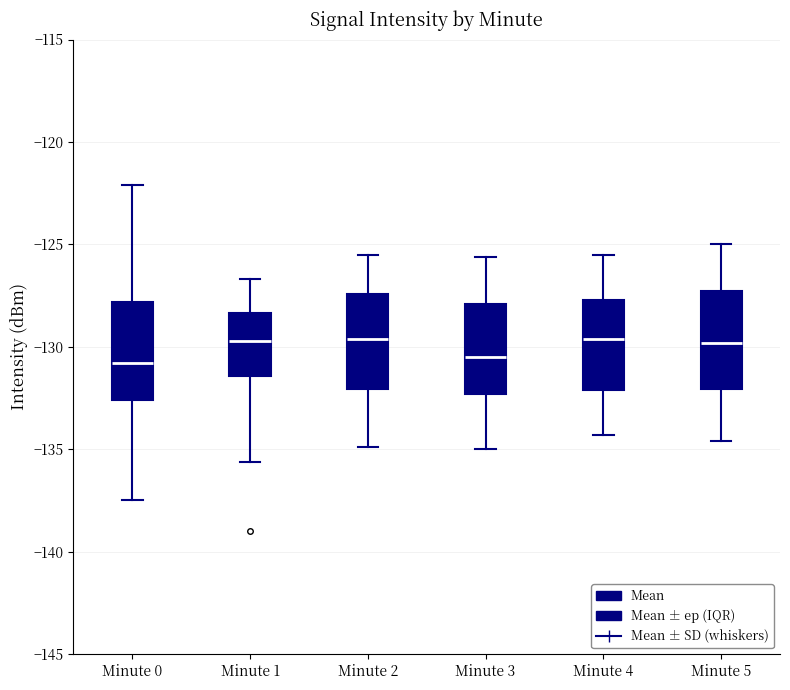

Reading left to right, read every box against the y-axis: the position of its median line, the range the box covers, and the ends of its whiskers. The values are not printed on the chart, so give them approximately, as read against the axis.

Minute 0: median -131.0, box -132.5 to -128.0, whiskers -137.5 to -122.0
Minute 1: median -129.5, box -131.5 to -128.5, whiskers -135.5 to -126.5
Minute 2: median -129.5, box -132.0 to -127.5, whiskers -135.0 to -125.5
Minute 3: median -130.5, box -132.5 to -128.0, whiskers -135.0 to -125.5
Minute 4: median -129.5, box -132.0 to -127.5, whiskers -134.5 to -125.5
Minute 5: median -130.0, box -132.0 to -127.0, whiskers -134.5 to -125.0